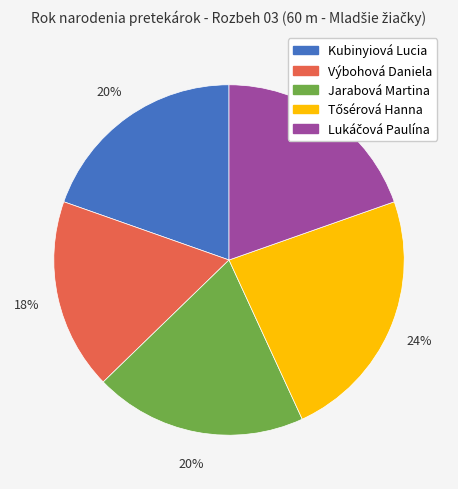

Combined, do Kubinyiová Lucia and Výbohová Daniela account for over 50%?

No